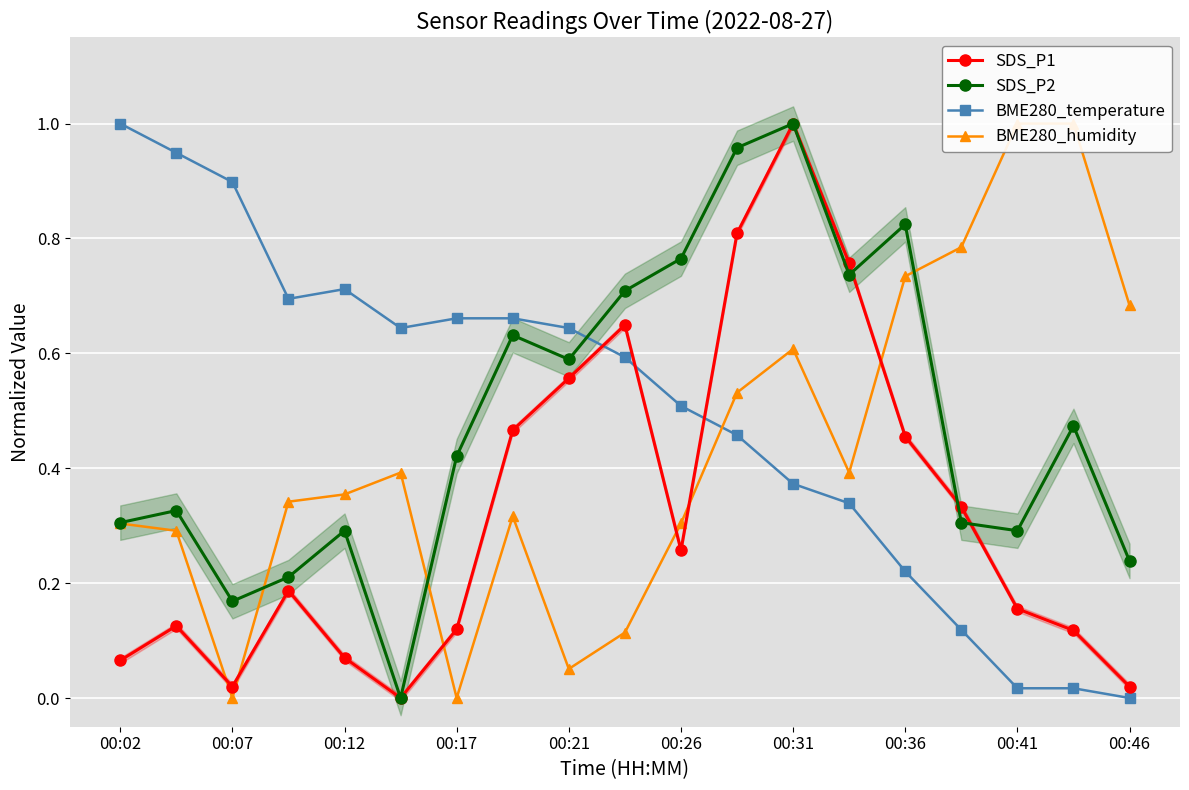

What is the difference between the maximum and second lowest values in the BME280_humidity series?

1.0